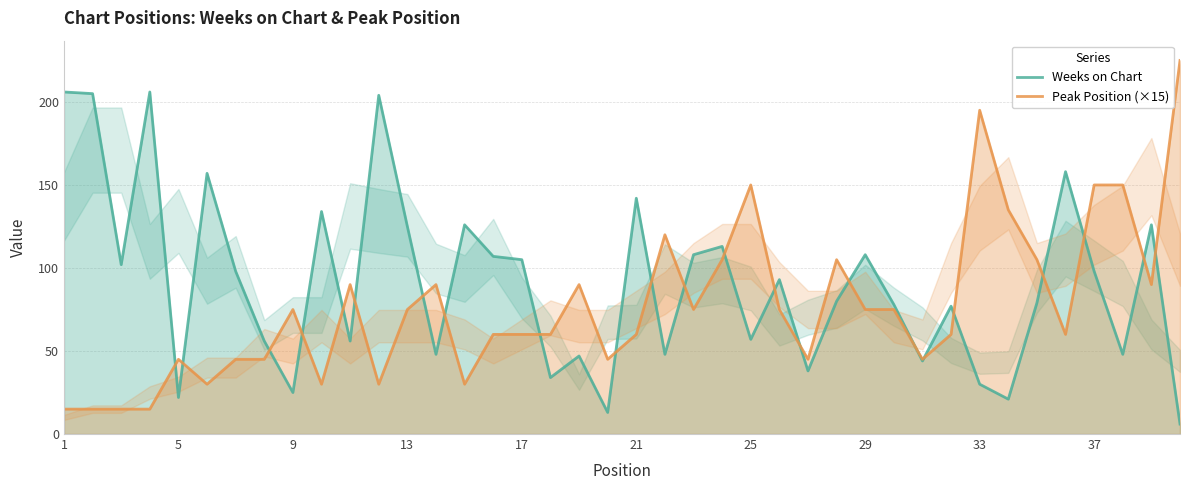

How many lines are shown in the chart?

2